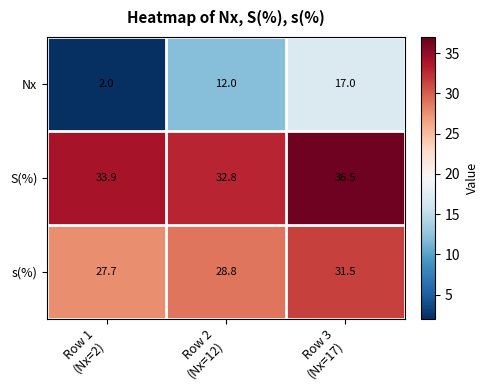

Reading left to right, transcribe all the data shown in this chart.

Nx: 2.0	12.0	17.0
S(%): 33.9	32.8	36.5
s(%): 27.7	28.8	31.5